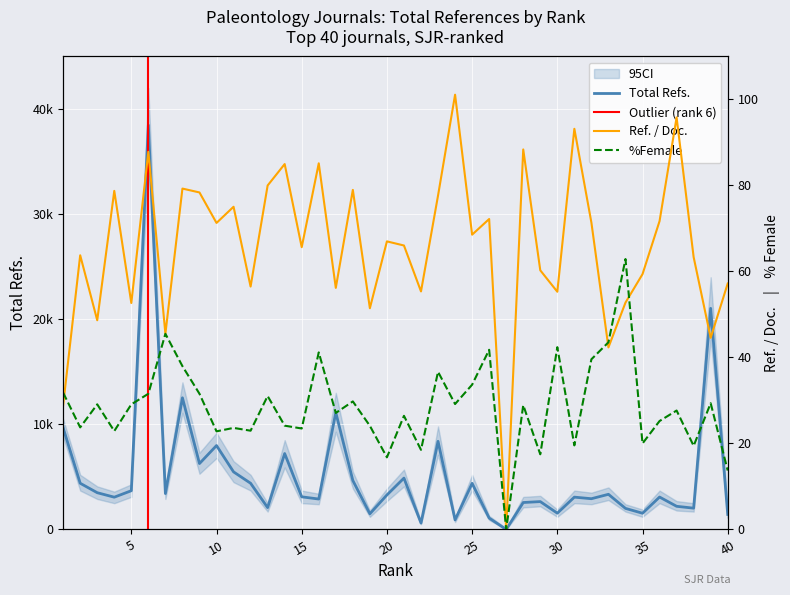

True or false: Total Refs. has a value of 4396.0 at 2.

True